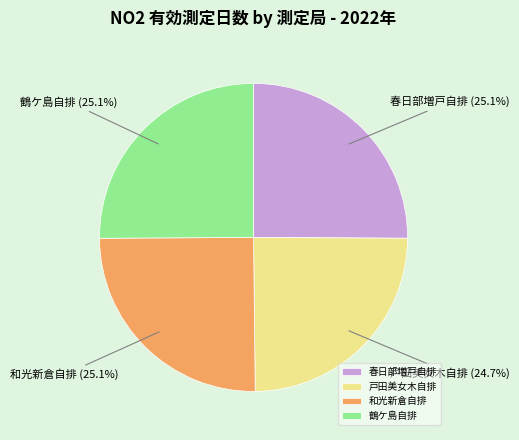

True or false: 戸田美女木自排 accounts for 25% of the total.

True